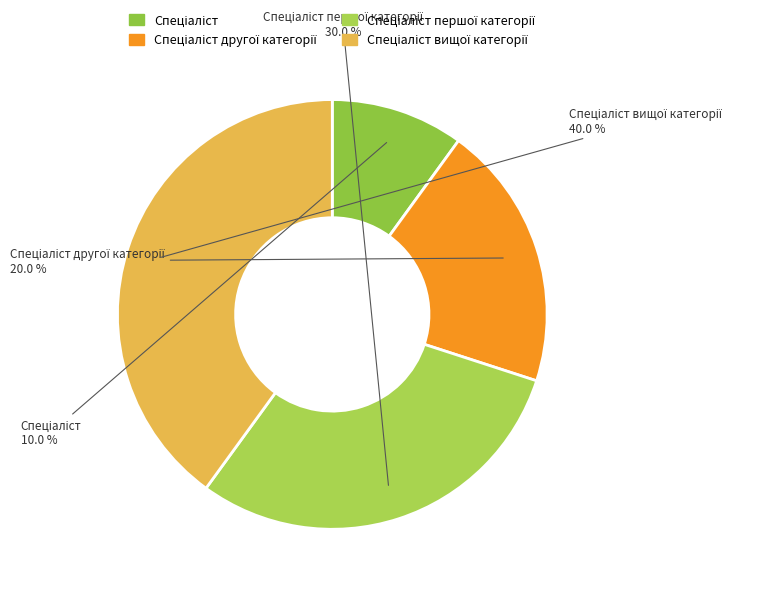

How many segments does this pie chart have?

4